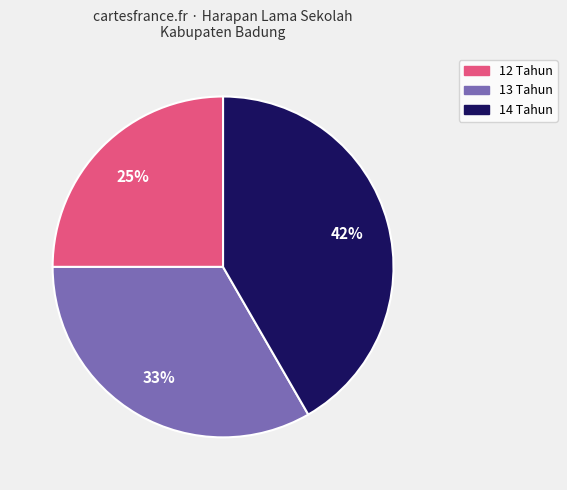

To the nearest percent, what is the average slice percentage?

33%